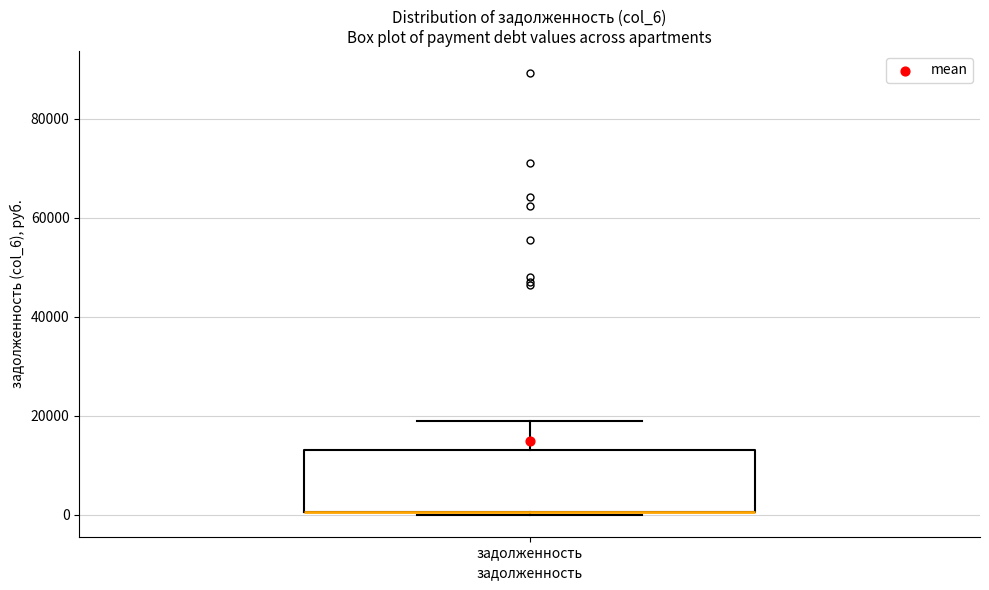

Transcribe this box plot: give where the median line is, the range the box spans, and where the two whiskers end, as read against the y-axis. The values are not printed on the chart, so give them approximately, as read against the axis.

median 0 (drawn on the box's lower edge), box 0 to 14000, whiskers 0 to 18000